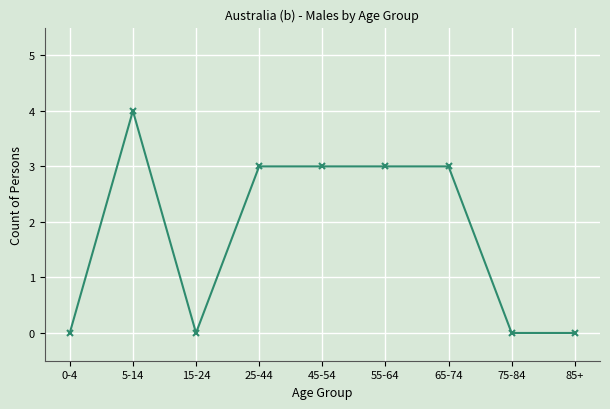

Which label corresponds to the largest value in the chart?

5-14